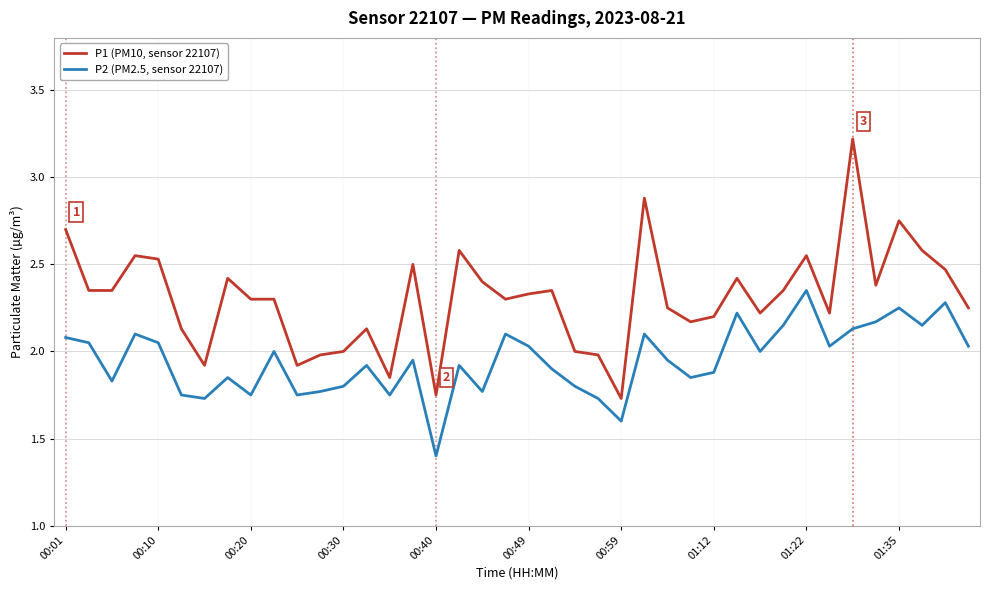

True or false: P2 (PM2.5, sensor 22107) and P1 (PM10, sensor 22107) cross at least once.

False